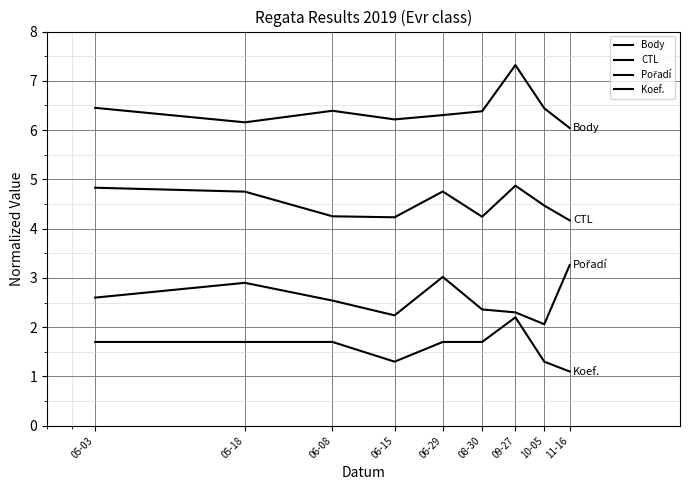

What is the difference between the second highest and second lowest values in the Koef. series?

0.4